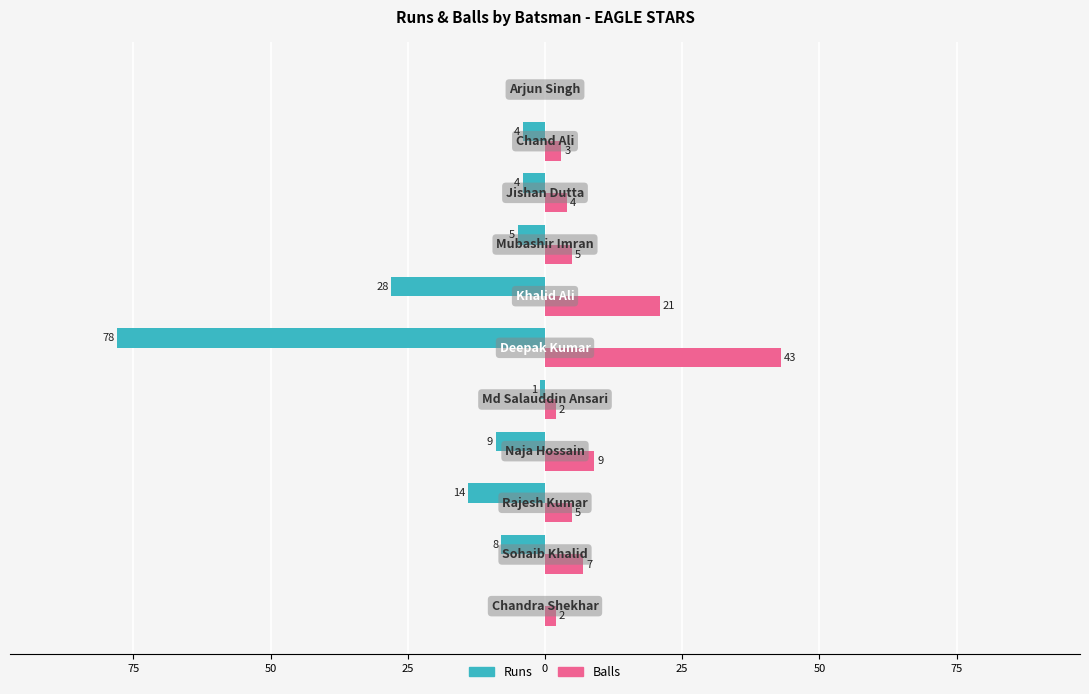

Does the chart contain stacked bars?

No